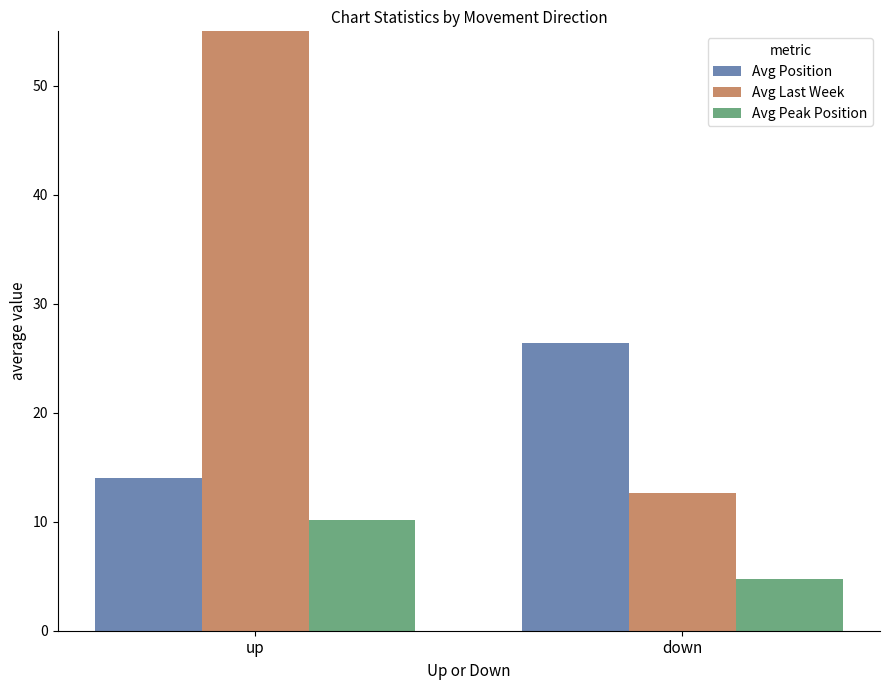

How many bars are there in each group?

3